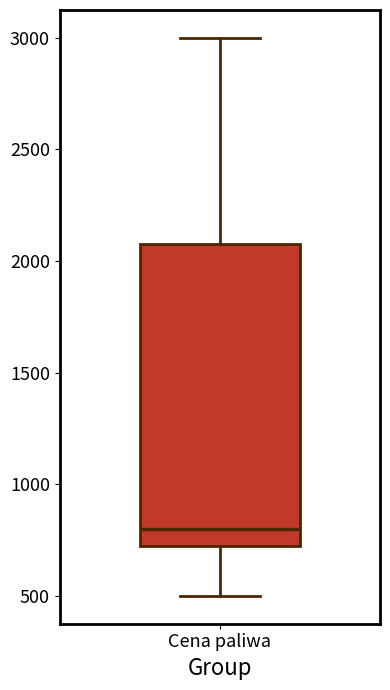

Transcribe this box plot: give where the median line is, the range the box spans, and where the two whiskers end, as read against the y-axis. The values are not printed on the chart, so give them approximately, as read against the axis.

median 800, box 750 to 2100, whiskers 500 to 3000